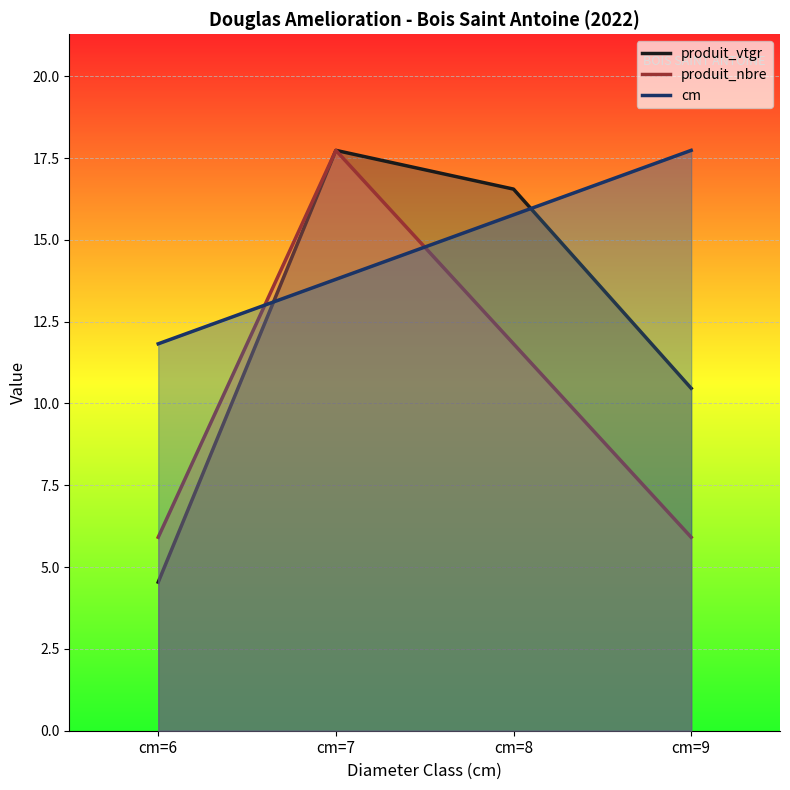

True or false: produit_vtgr has a value of 16.6 at cm=8.

True